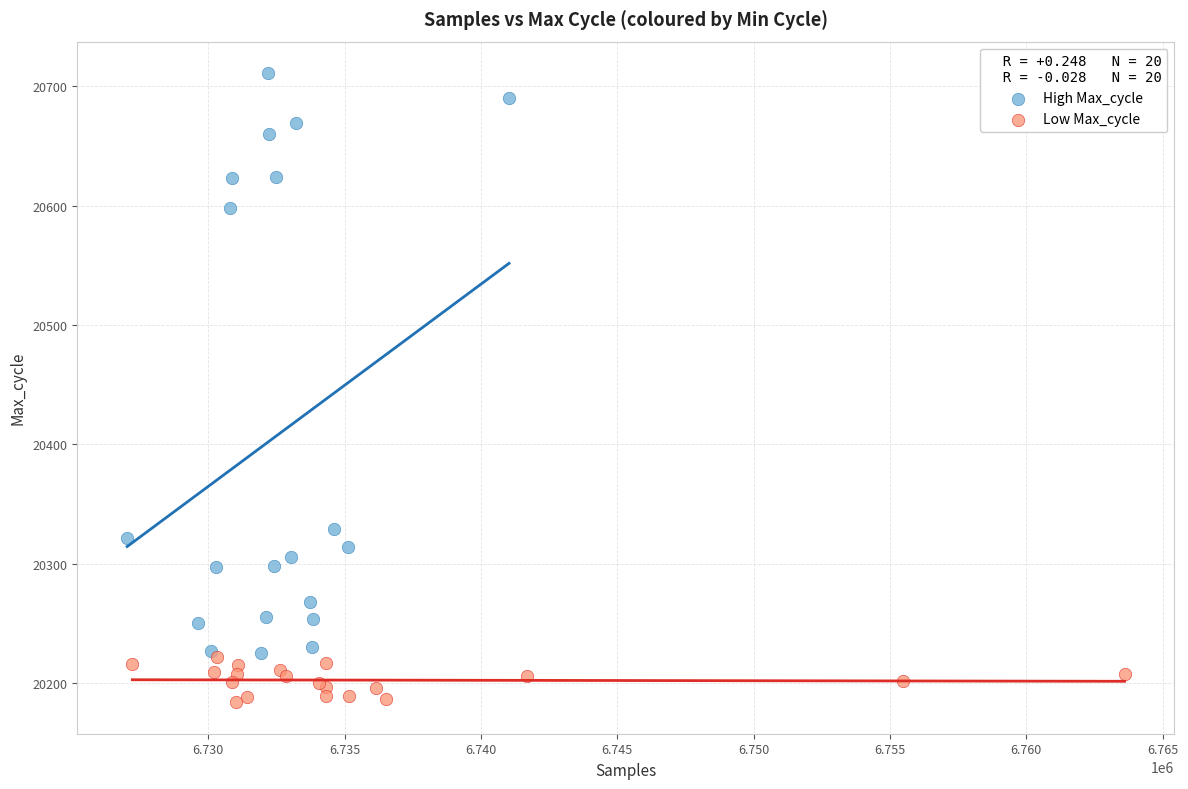

Which series has the widest spread of Y values?

High Max_cycle